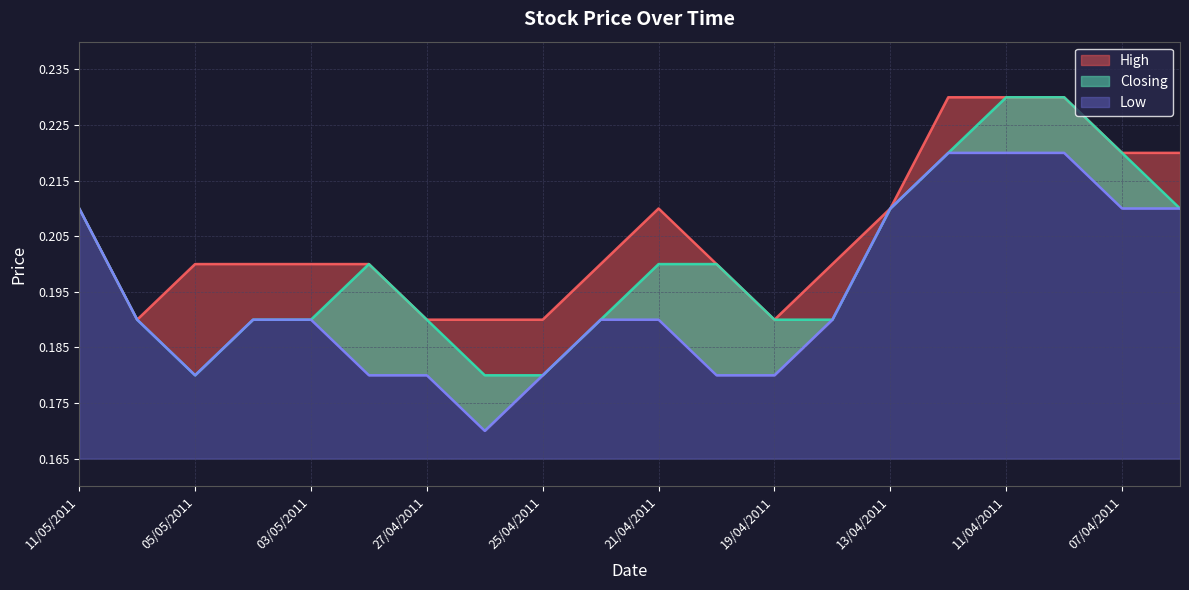

What is the sum of all High values?

4.1